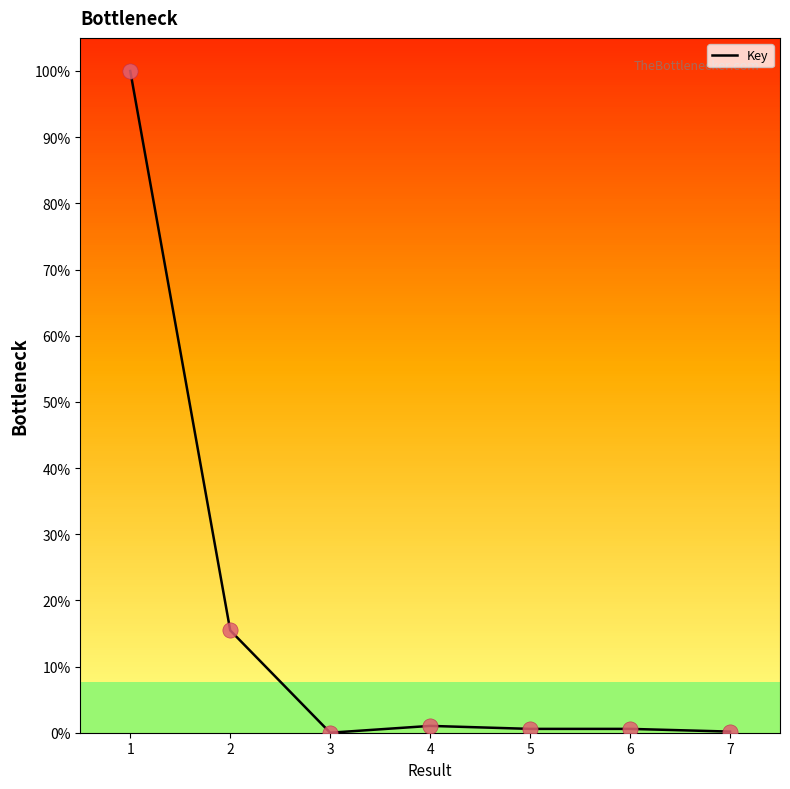

Which has a higher value, 1 or 3?

1